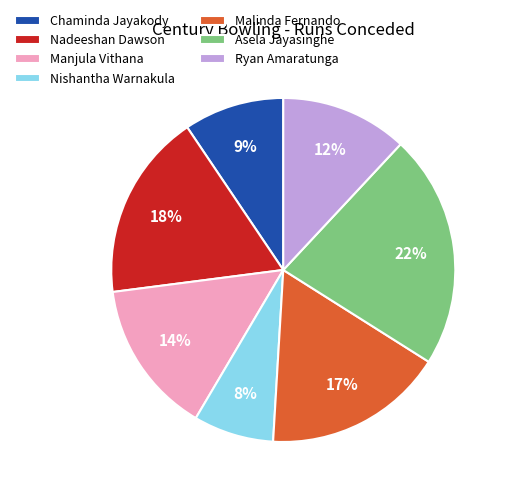

How many slices are in this pie chart?

7